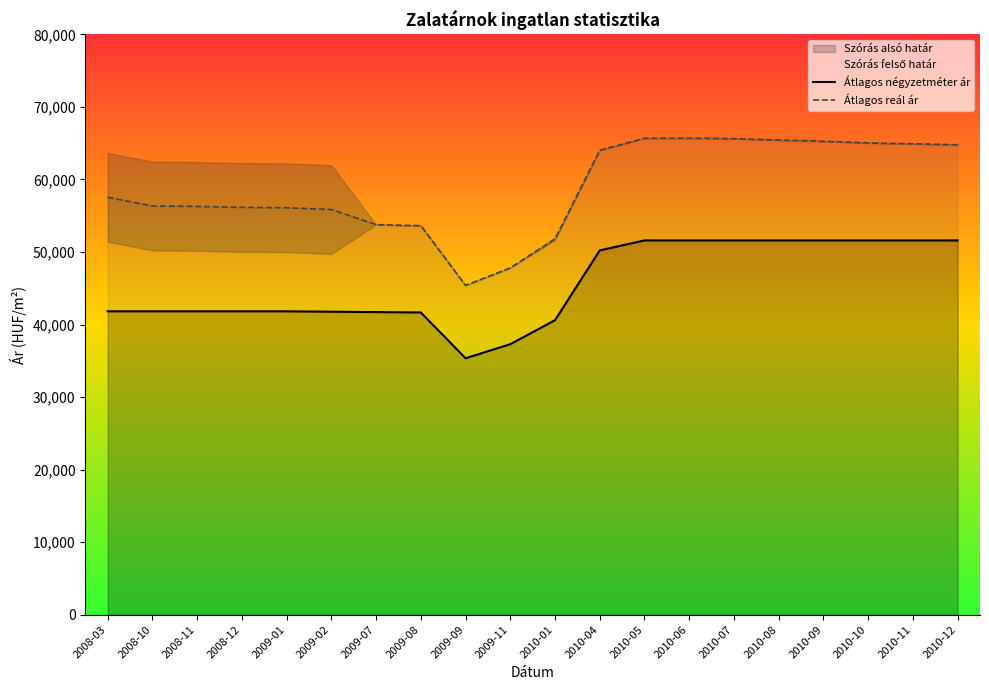

Which series has the largest total across all categories?

Átlagos reál ár